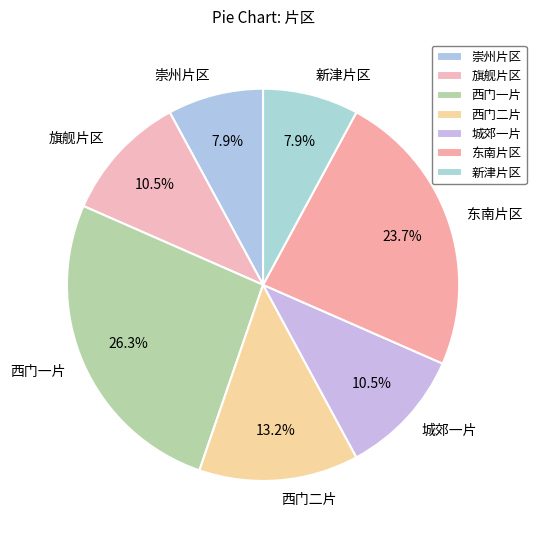

Is there any slice that represents more than half of the pie?

No